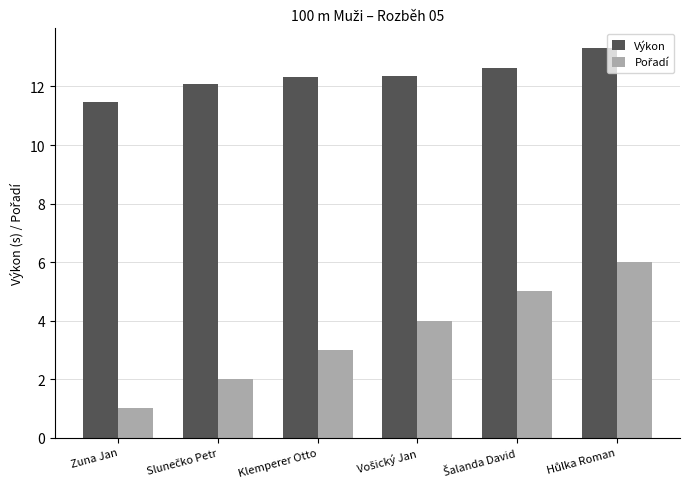

Which series has the largest total across all categories?

Výkon